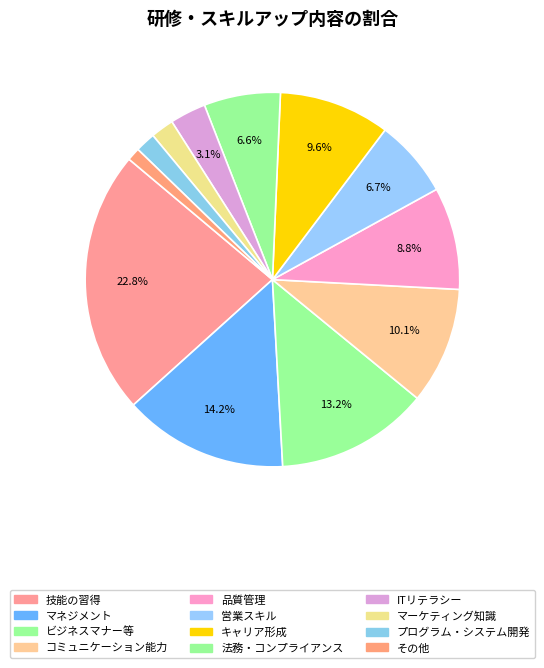

How many segments does this pie chart have?

12